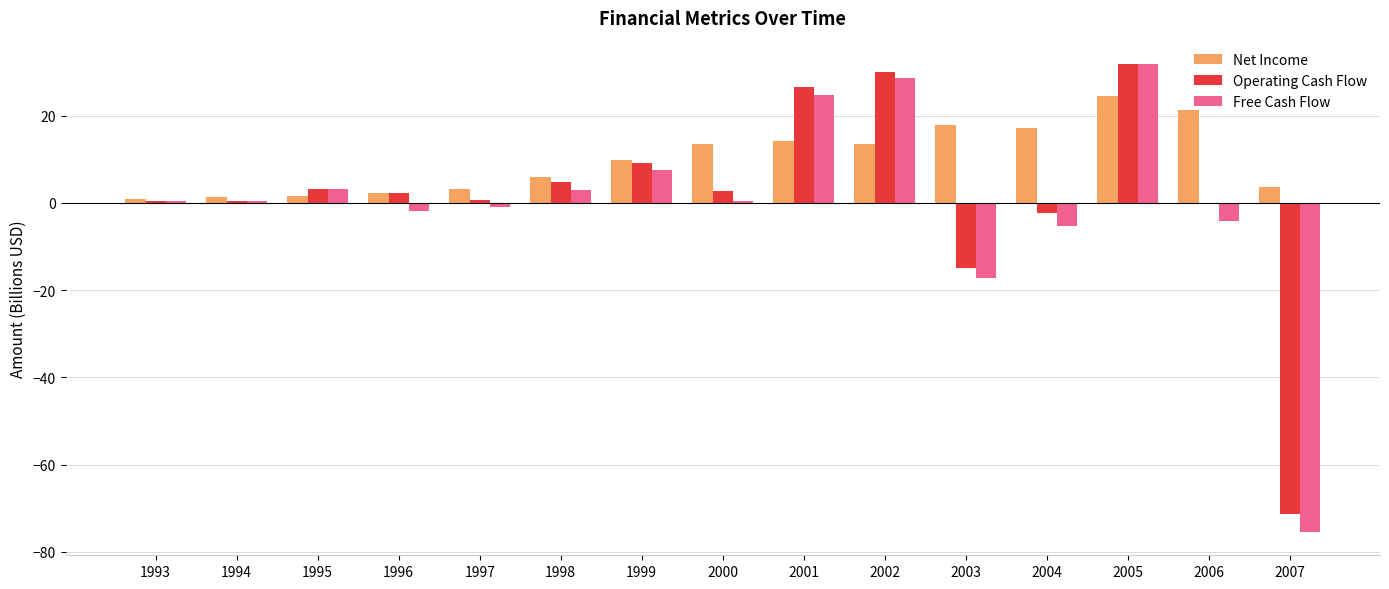

How many data points in Operating Cash Flow are above 2?

8